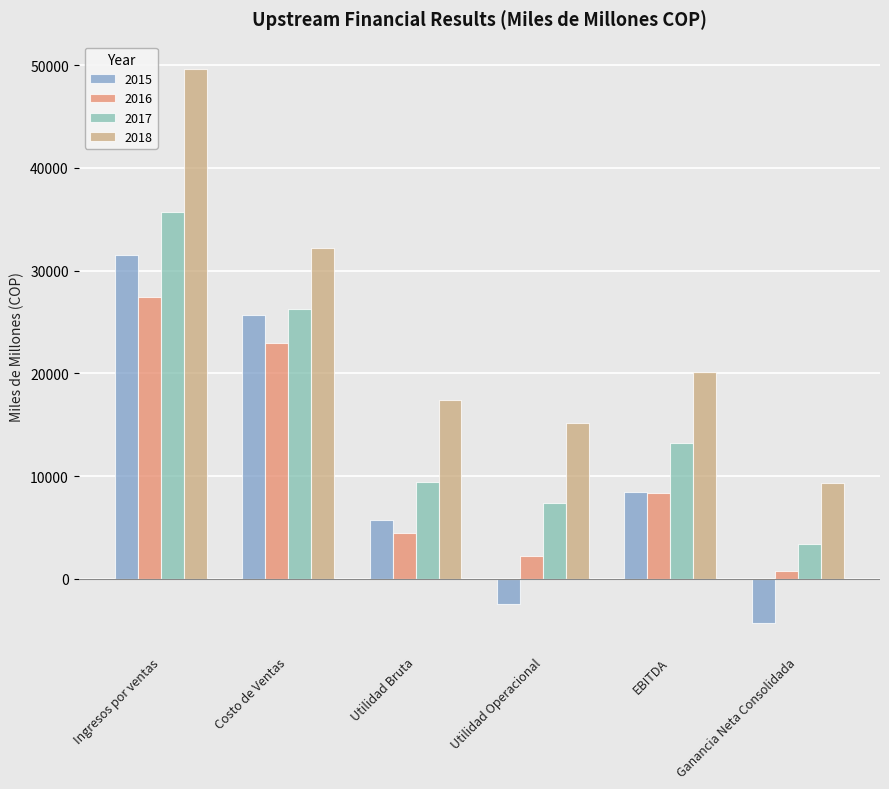

Reading right to left, list all the values displayed in this chart.

2015: -4335	8494	-2457	5768	25709	31477
2016: 745	8383	2260	4510	22958	27468
2017: 3405	13226	7394	9456	26295	35751
2018: 9377	20110	15152	17364	32225	49589